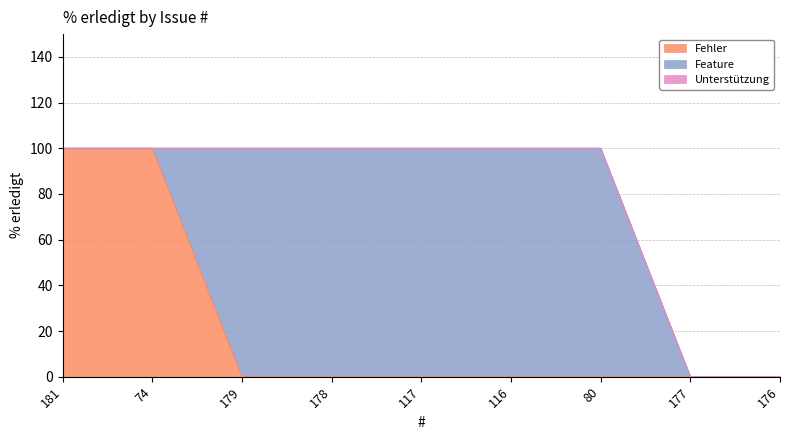

What is the sum of the Feature values at 177 and 117?

100